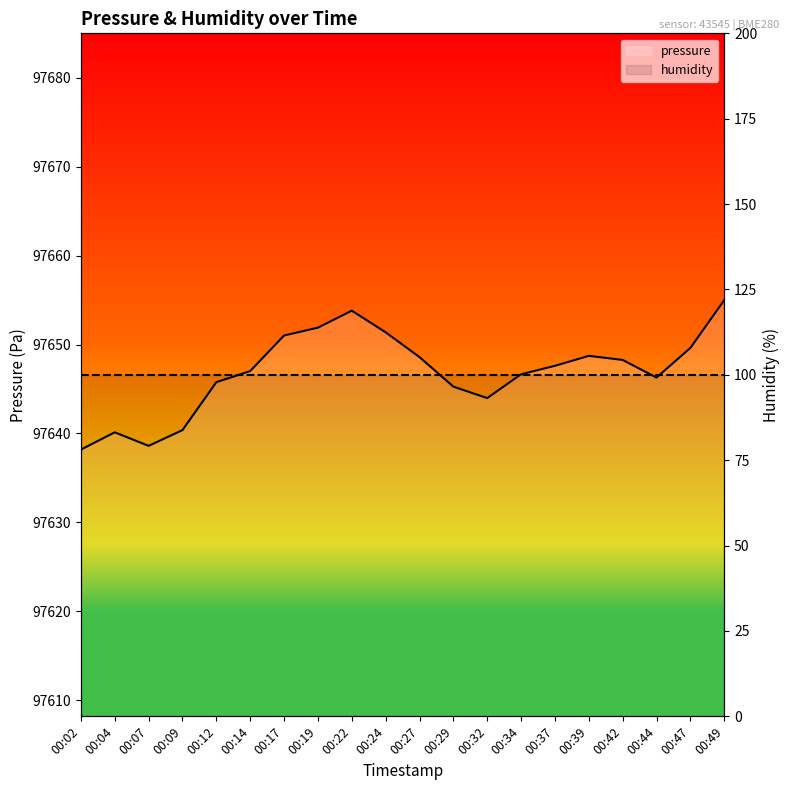

Which series has the largest total across all categories?

pressure